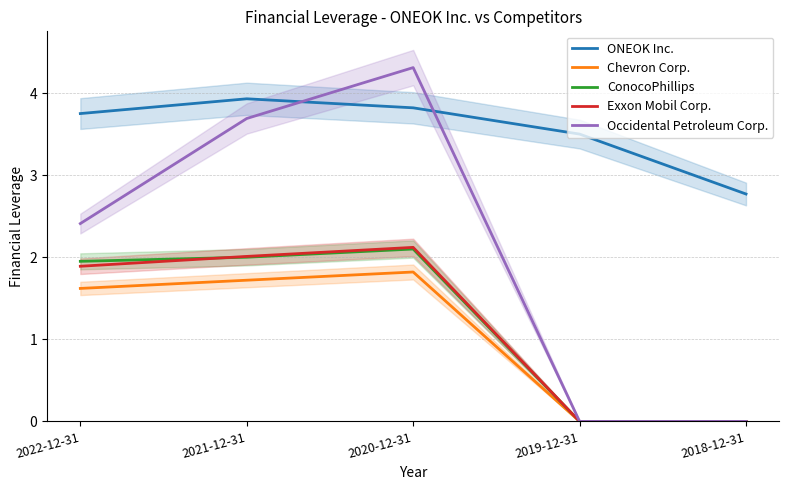

What are all the series names shown in the legend?

ONEOK Inc., Chevron Corp., ConocoPhillips, Exxon Mobil Corp., Occidental Petroleum Corp.